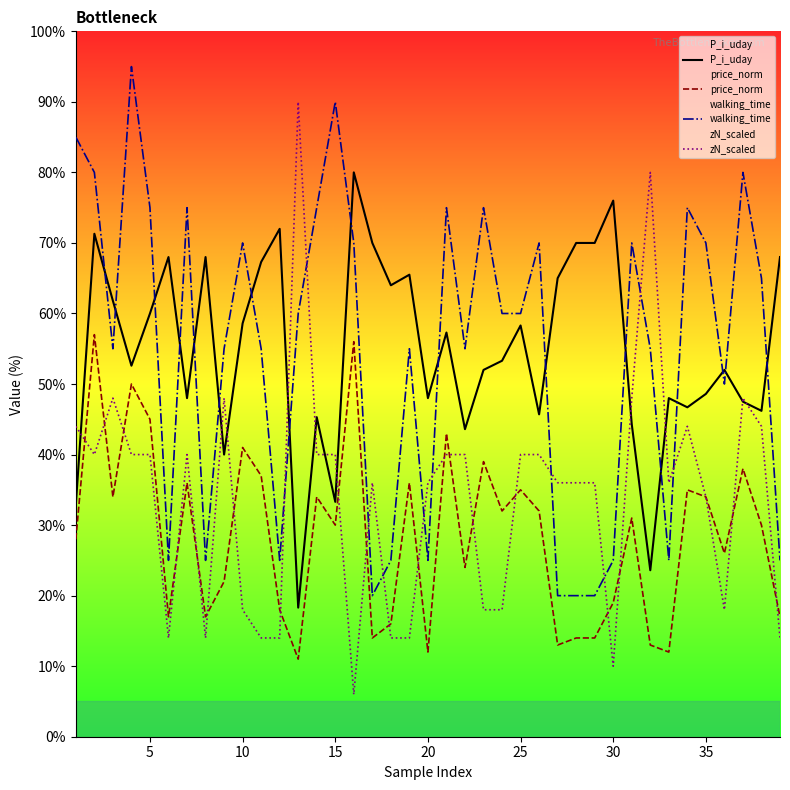

True or false: walking_time and zN_scaled cross at least once.

True